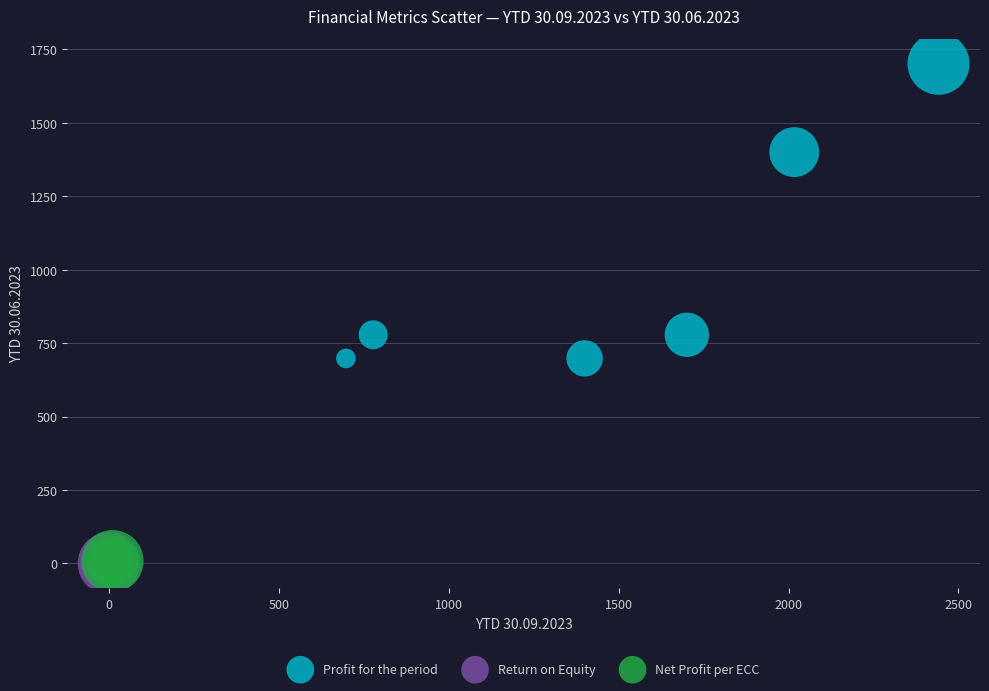

Which series has the widest spread of Y values?

Profit for the period